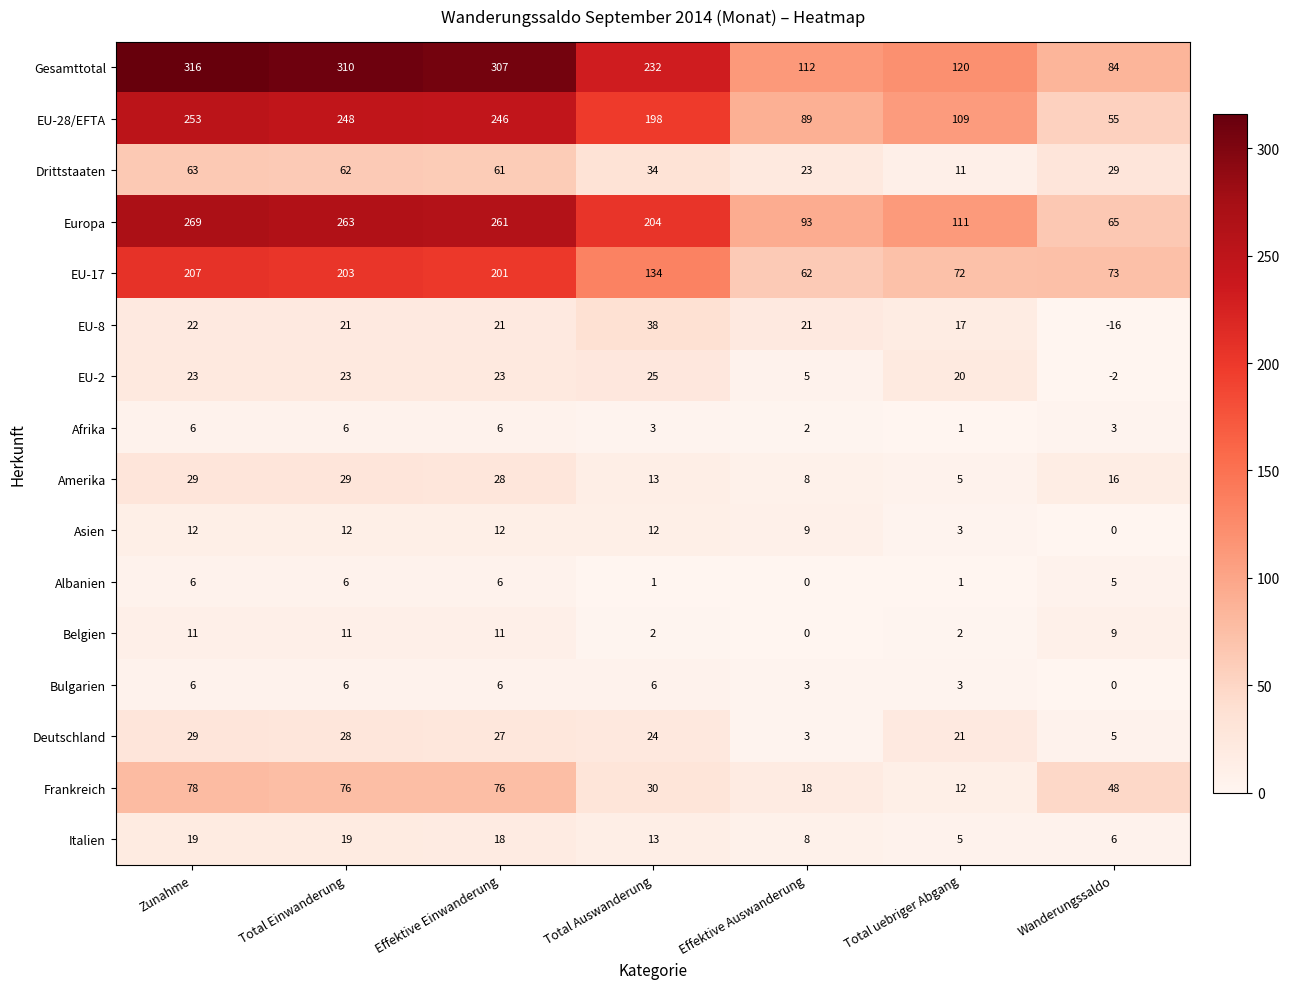

What is the maximum value for Asien?

12